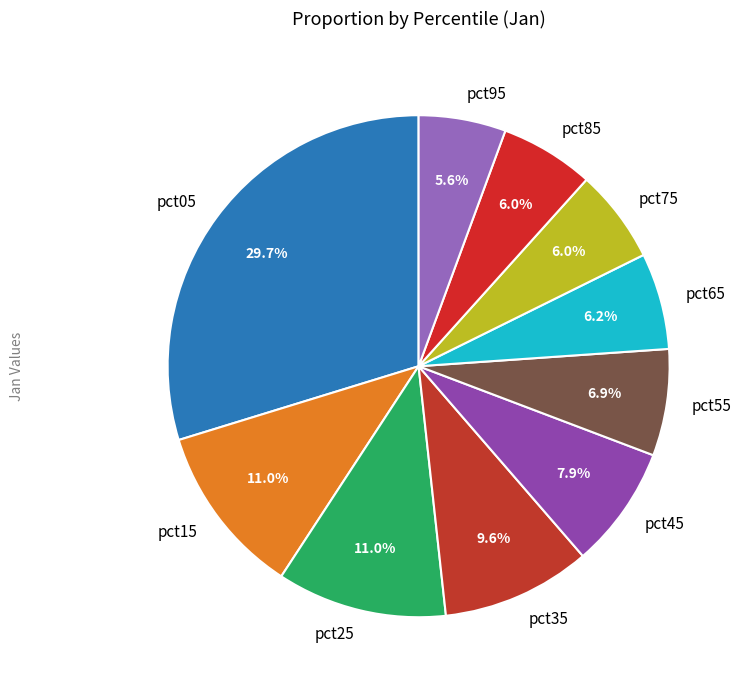

To the nearest percent, what percentage of the pie is pct95?

6%